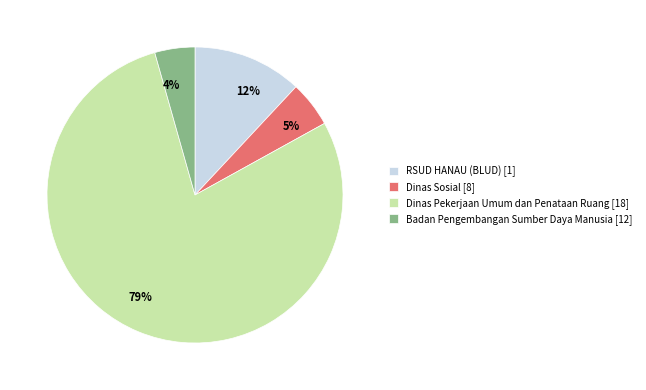

To the nearest percent, what is the average slice percentage?

25%